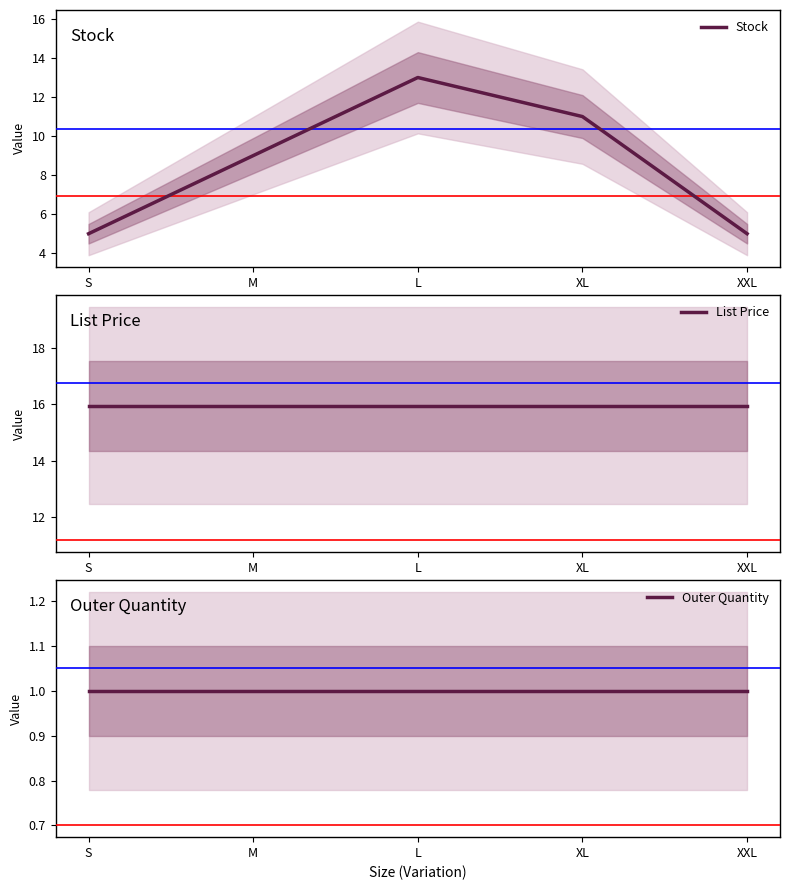

True or false: List Price and Stock intersect in this chart.

False